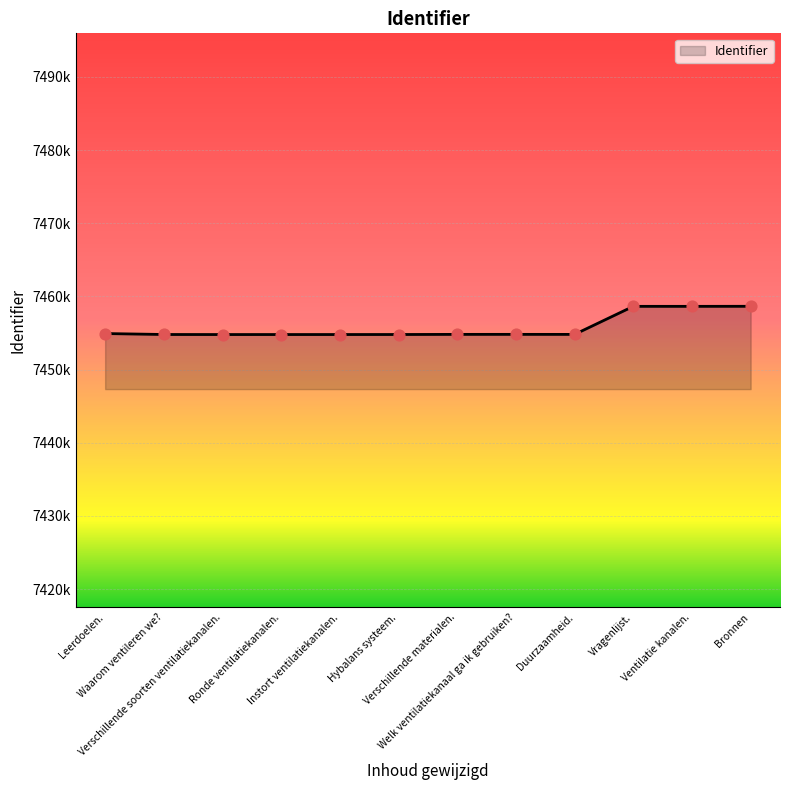

What is the ratio of the value at Welk ventilatiekanaal ga ik gebruiken? to the value at Leerdoelen.?

1.0